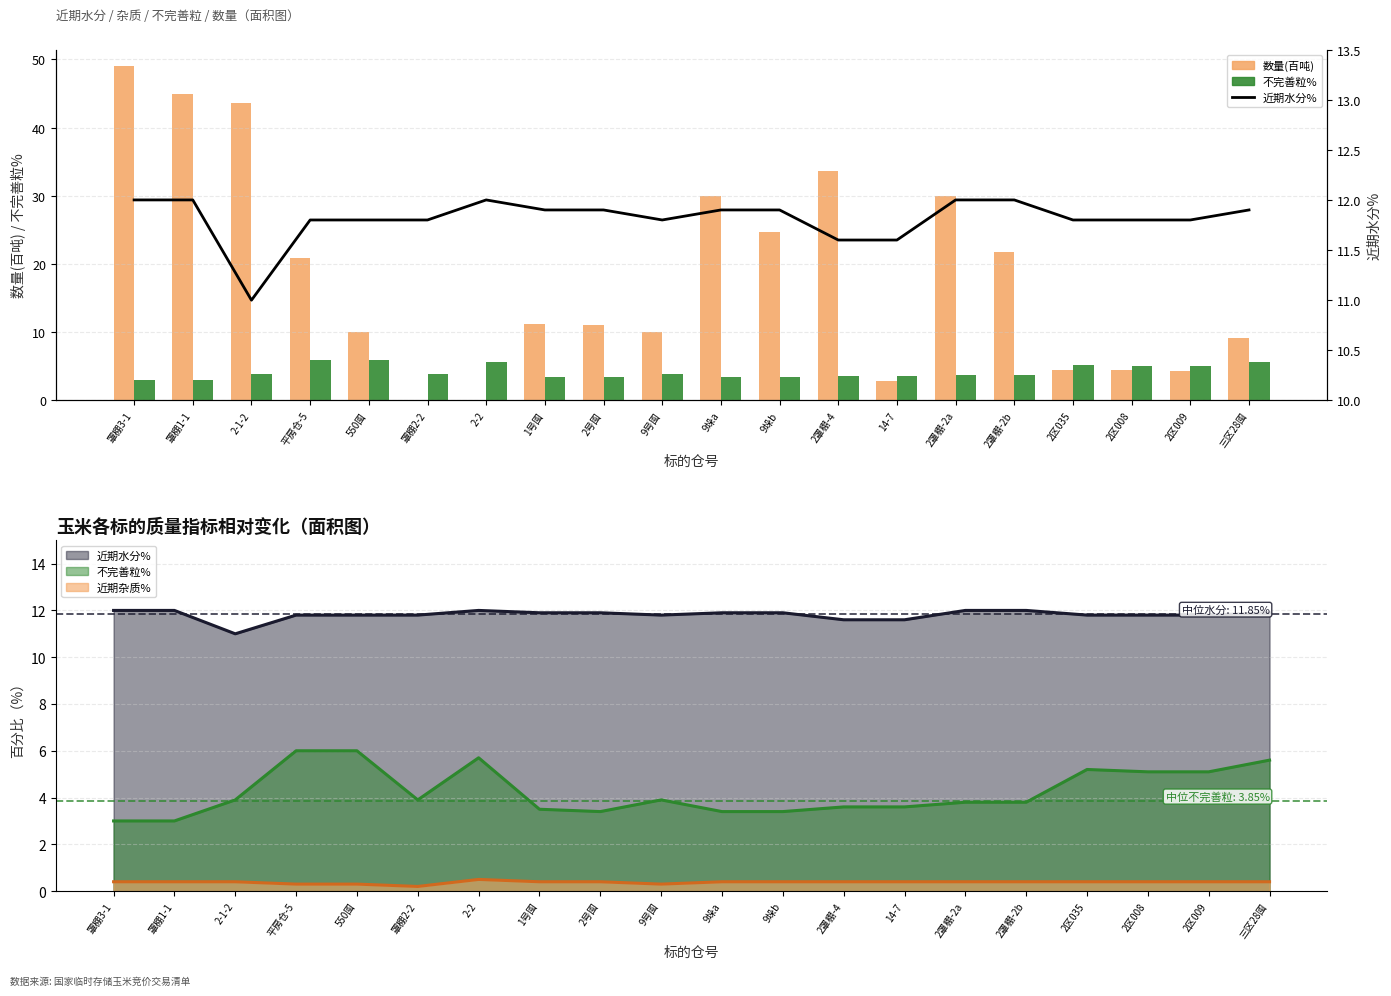

Is the value of 数量(百吨) at 罩棚3-1 greater than the value of 近期水分% at 罩棚3-1?

Yes